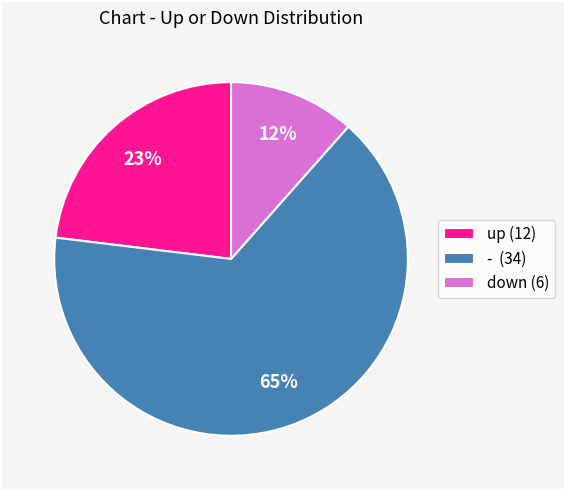

To the nearest percent, what is the combined percentage of up (12) and - (34)?

88%